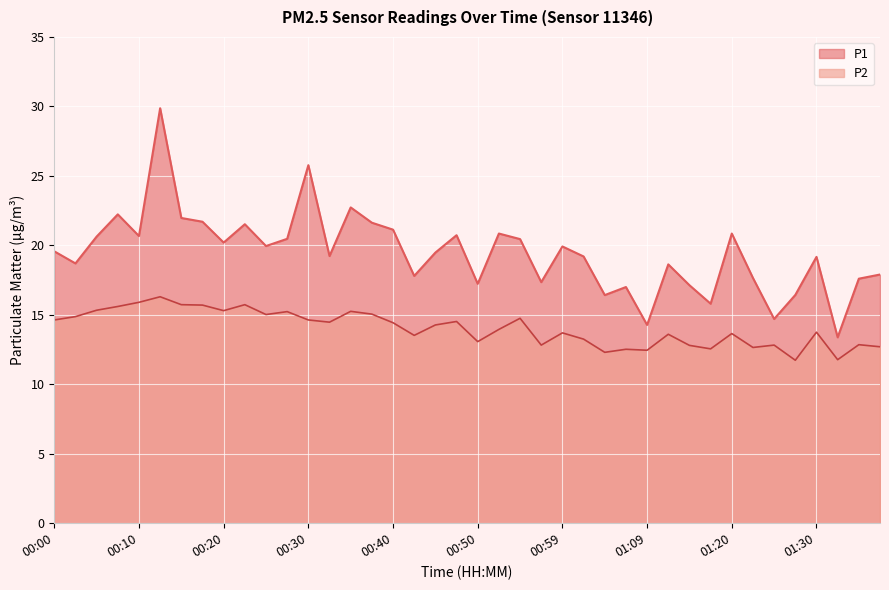

True or false: P1 has a value of 28.3 at 00:03.

False